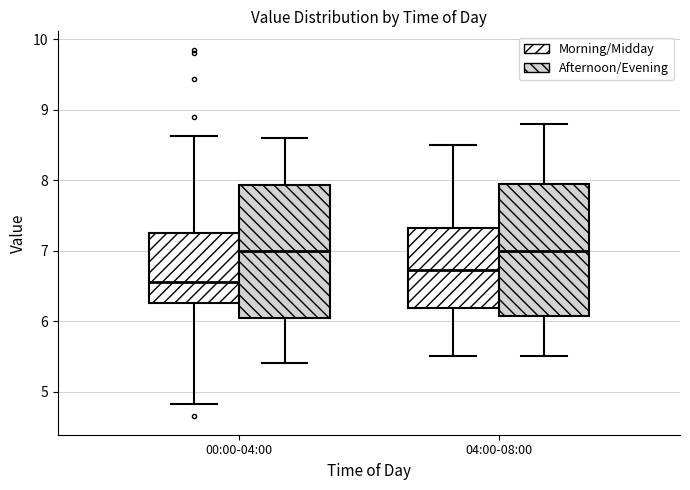

Reading left to right, read every box against the y-axis: the position of its median line, the range the box covers, and the ends of its whiskers. The values are not printed on the chart, so give them approximately, as read against the axis.

00:00-04:00 (Morning/Midday): median 6.6, box 6.3 to 7.3, whiskers 4.8 to 8.6
00:00-04:00 (Afternoon/Evening): median 7.0, box 6.1 to 7.9, whiskers 5.4 to 8.6
04:00-08:00 (Morning/Midday): median 6.7, box 6.2 to 7.3, whiskers 5.5 to 8.5
04:00-08:00 (Afternoon/Evening): median 7.0, box 6.1 to 8.0, whiskers 5.5 to 8.8